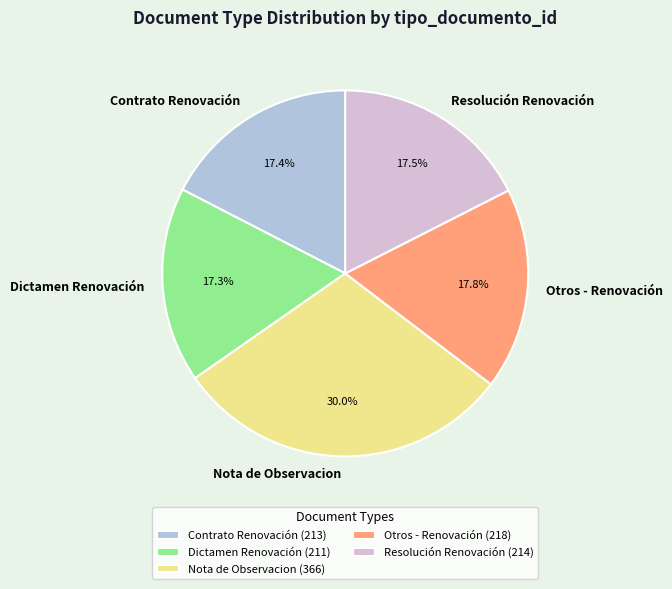

Which category has the biggest portion of the pie?

Nota de Observacion